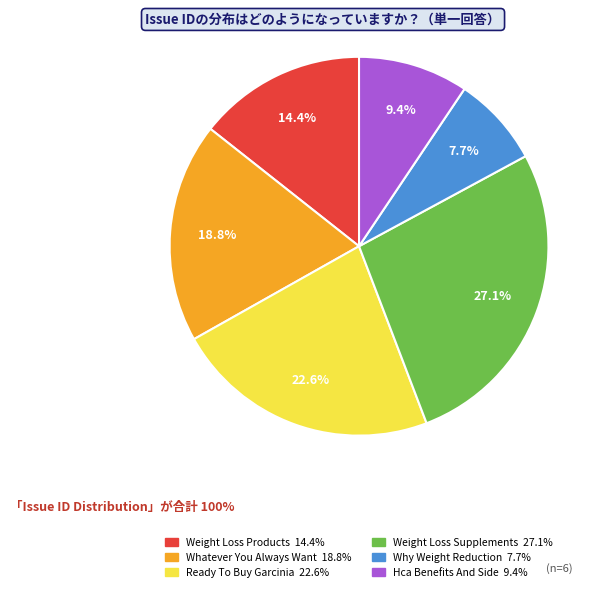

Which has a higher value, Weight Loss Products or Hca Benefits And Side?

Weight Loss Products